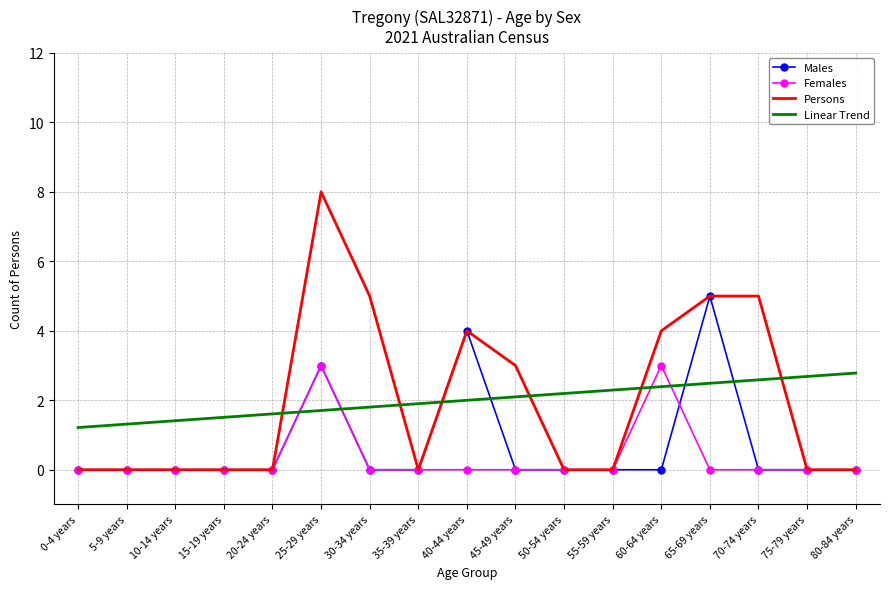

What position from the left is 65-69 years?

14